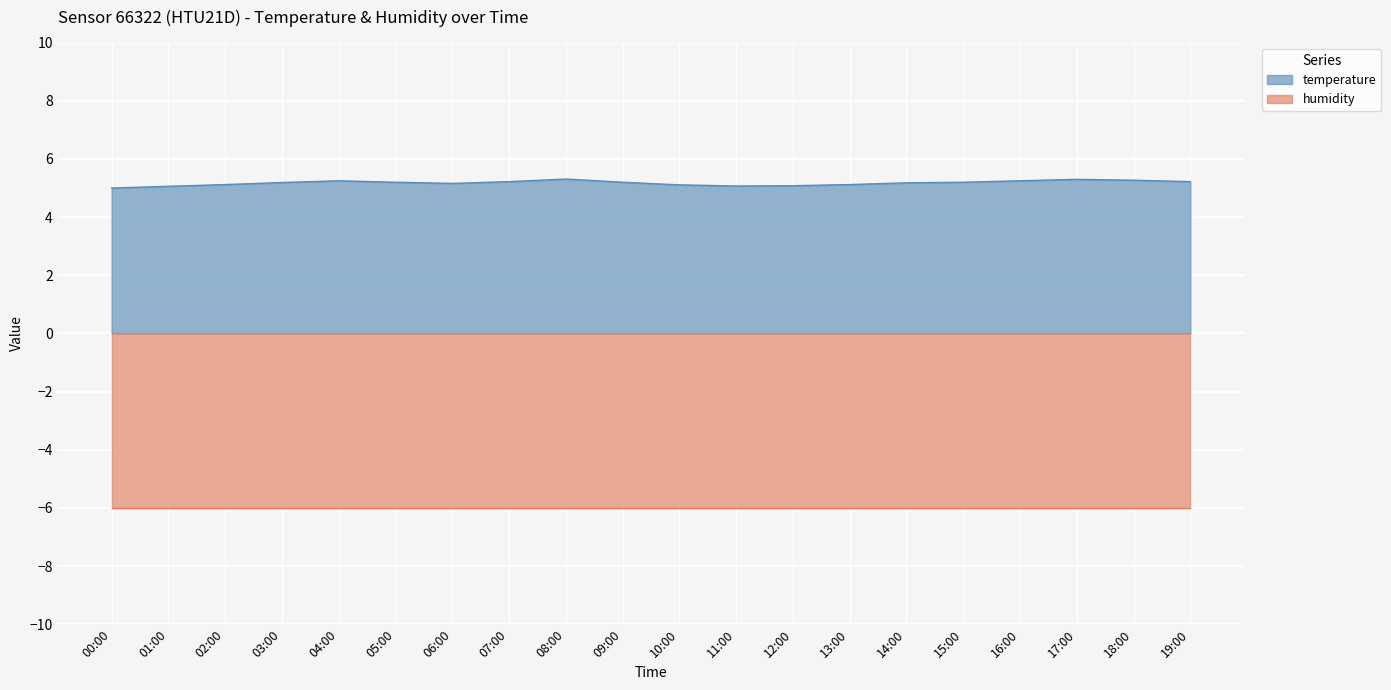

What is the label of the 7th point from the right?

13:00